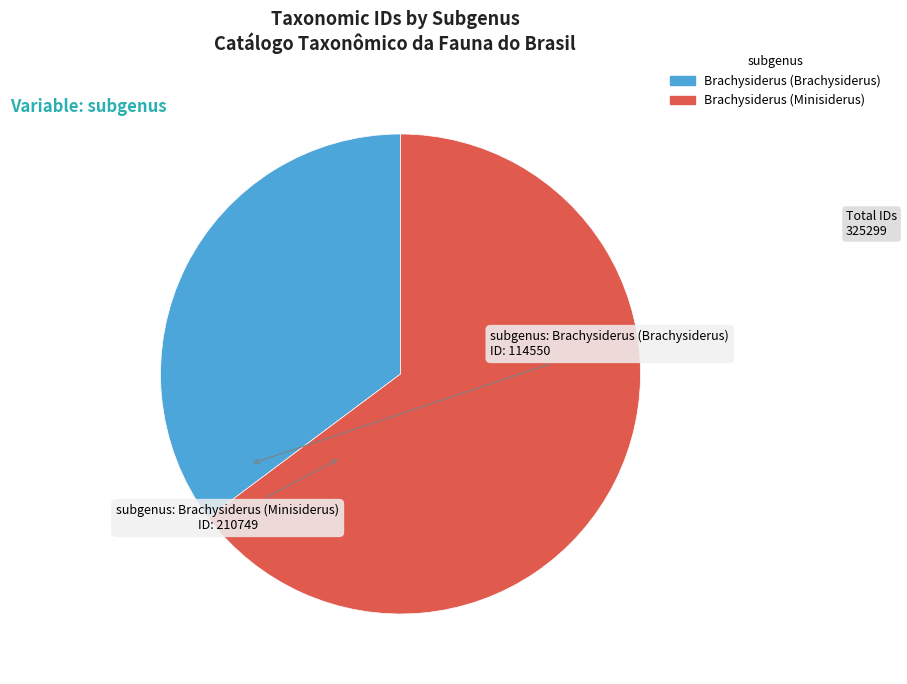

What is the ratio of the value at Brachysiderus (Minisiderus) to the value at Brachysiderus (Brachysiderus)?

1.8